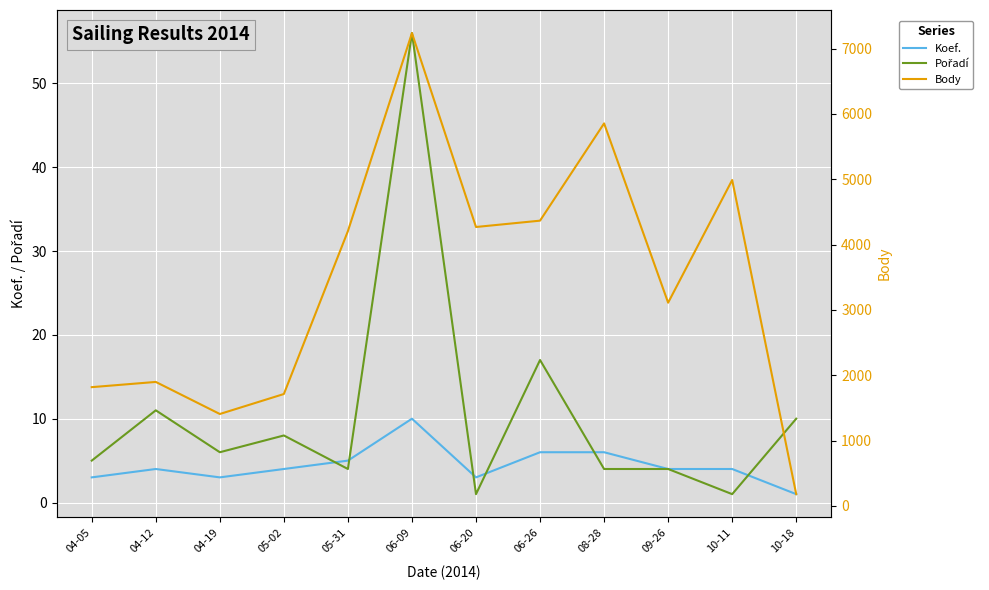

At which label does Body first exceed 4207?

06-09